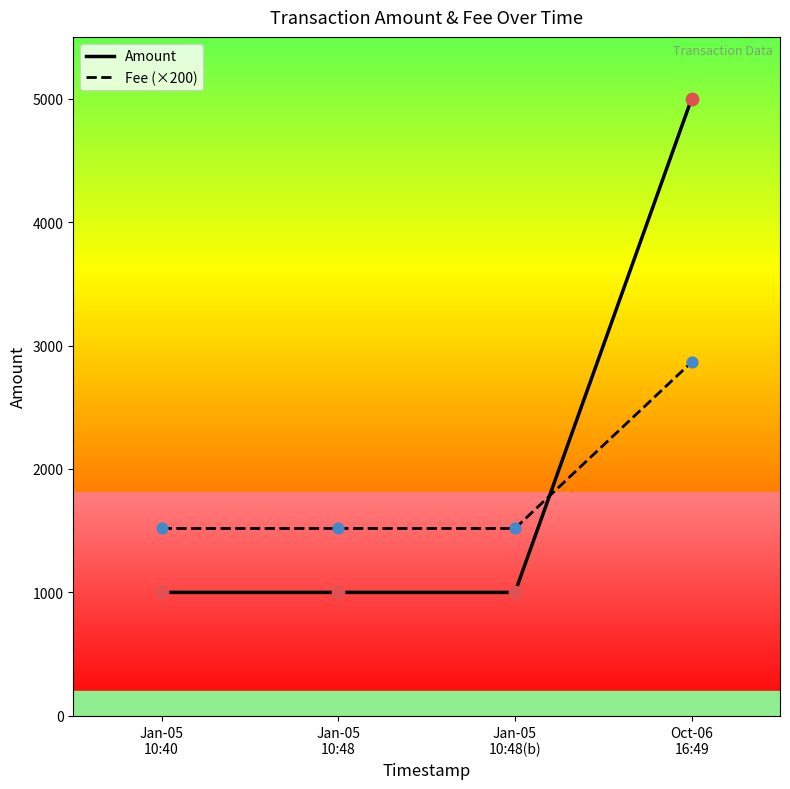

Which series has the widest spread of values?

Amount